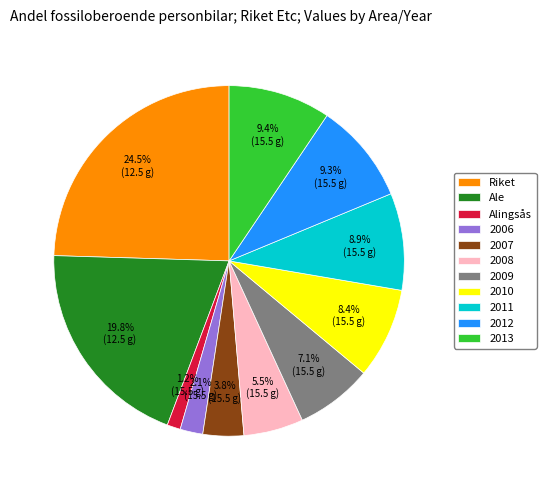

Which has a higher value, Alingsås or 2009?

2009